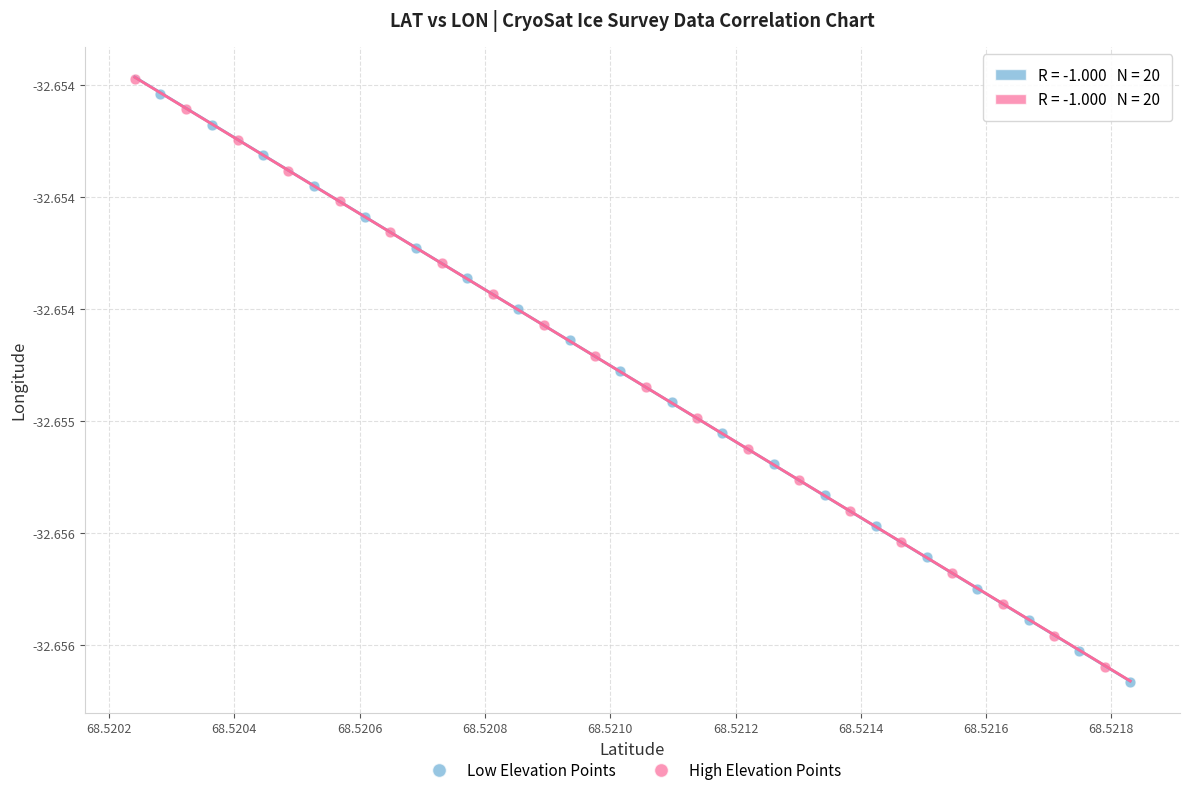

What are all the series names shown in the legend?

Low Elevation Points, High Elevation Points